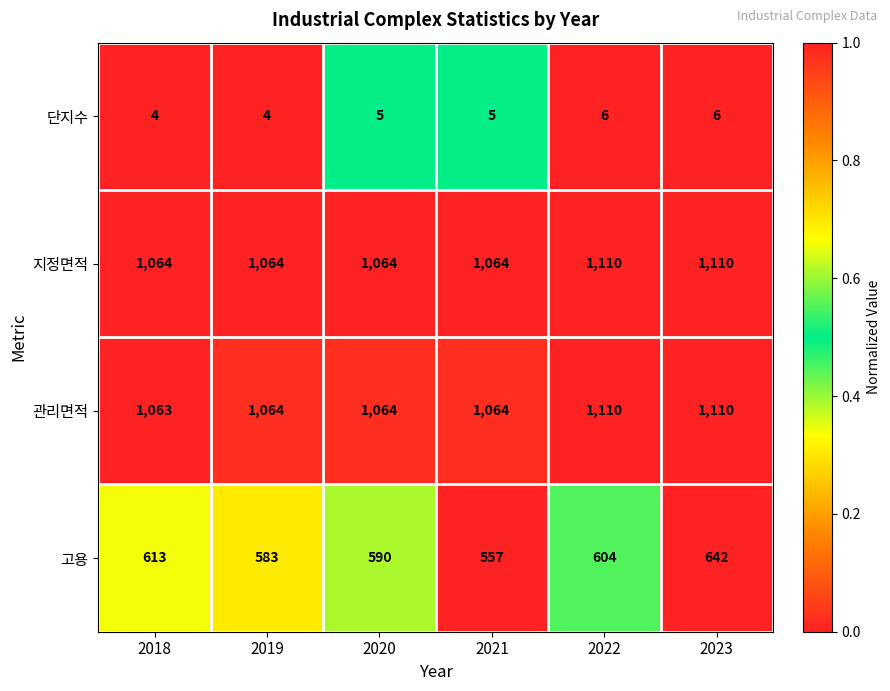

Which series has the largest range (max minus min)?

고용